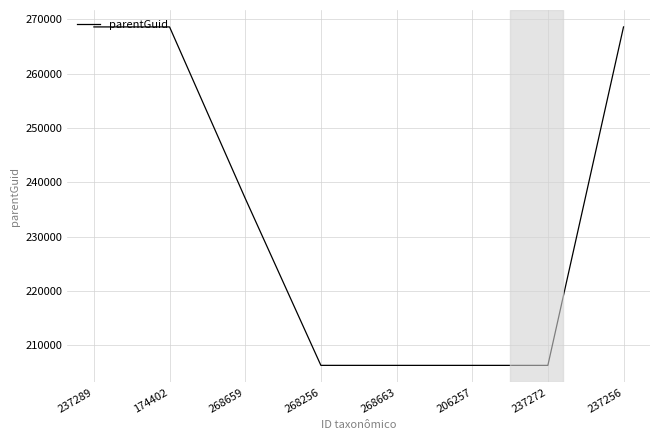

True or false: the data has more than 2 interior local peaks.

False